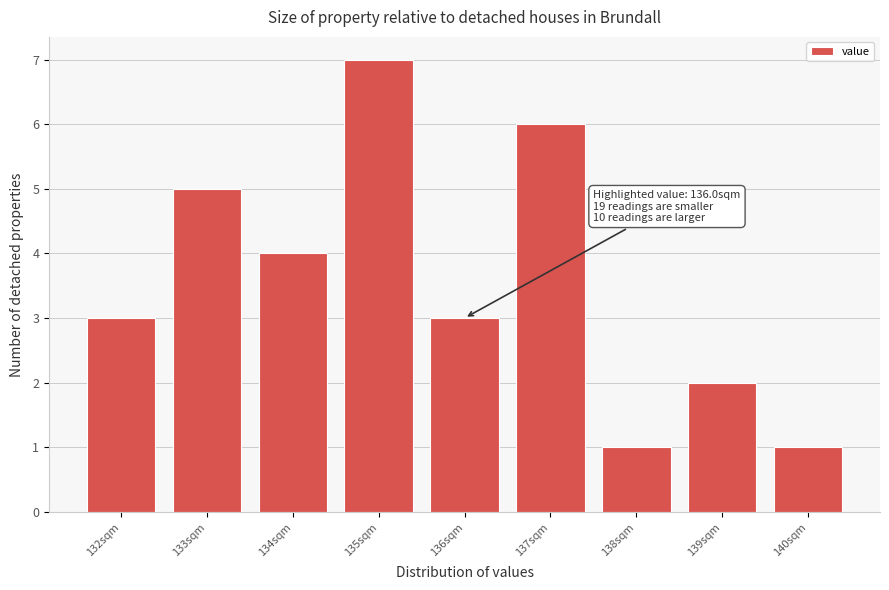

Over which range of the x-axis is the bar tallest?

134.5 to 135.5